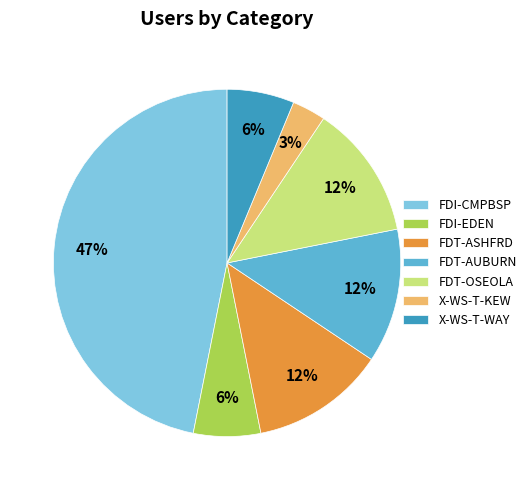

Combined, do FDT-ASHFRD and FDI-CMPBSP account for over 50%?

Yes